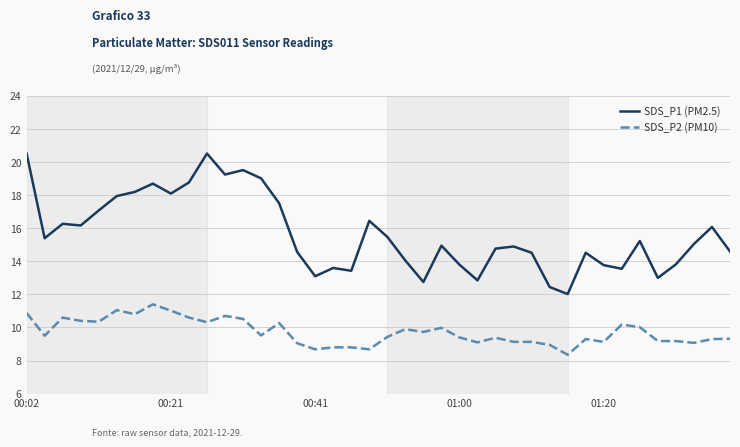

Which series has the largest range (max minus min)?

SDS_P1 (PM2.5)